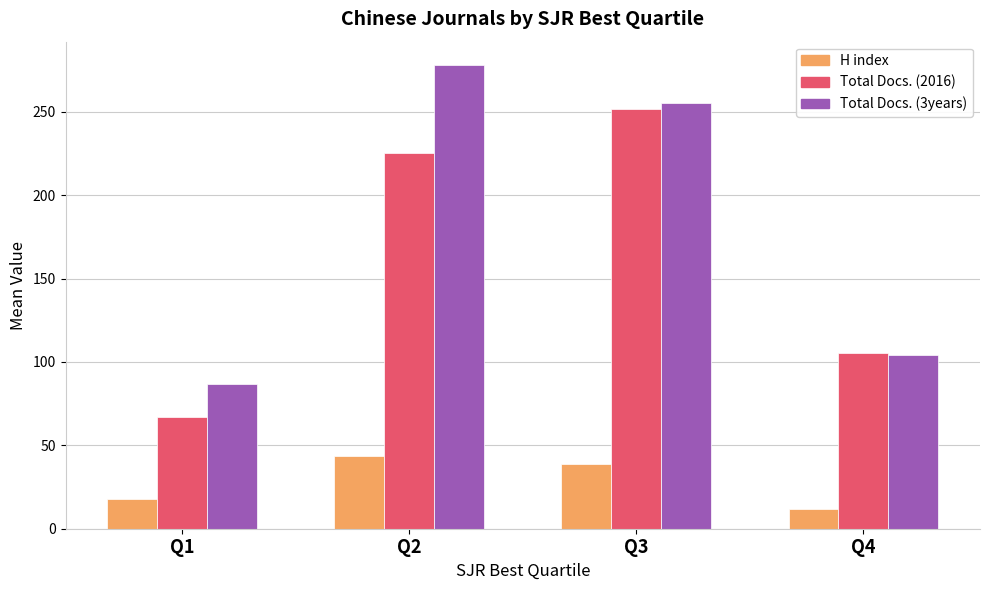

What is the sum of the Total Docs. (3years) values at Q1 and Q2?

365.2